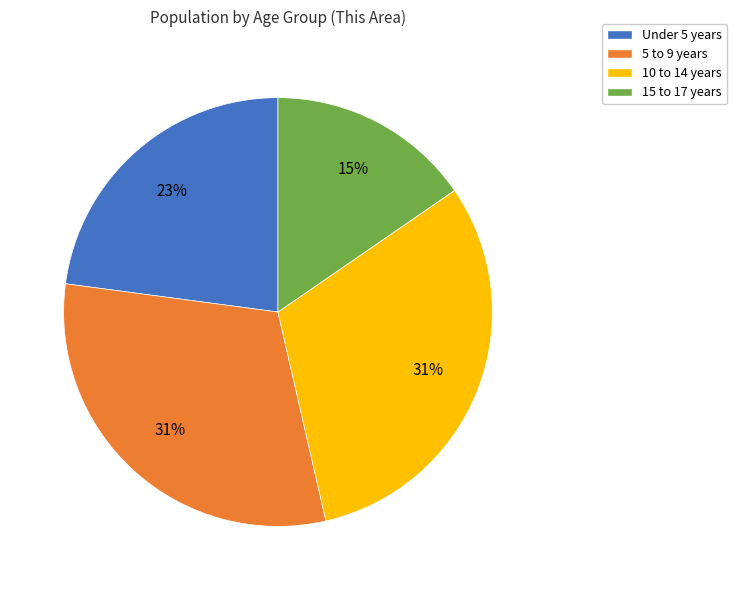

To the nearest percent, what portion does 10 to 14 years represent?

31%